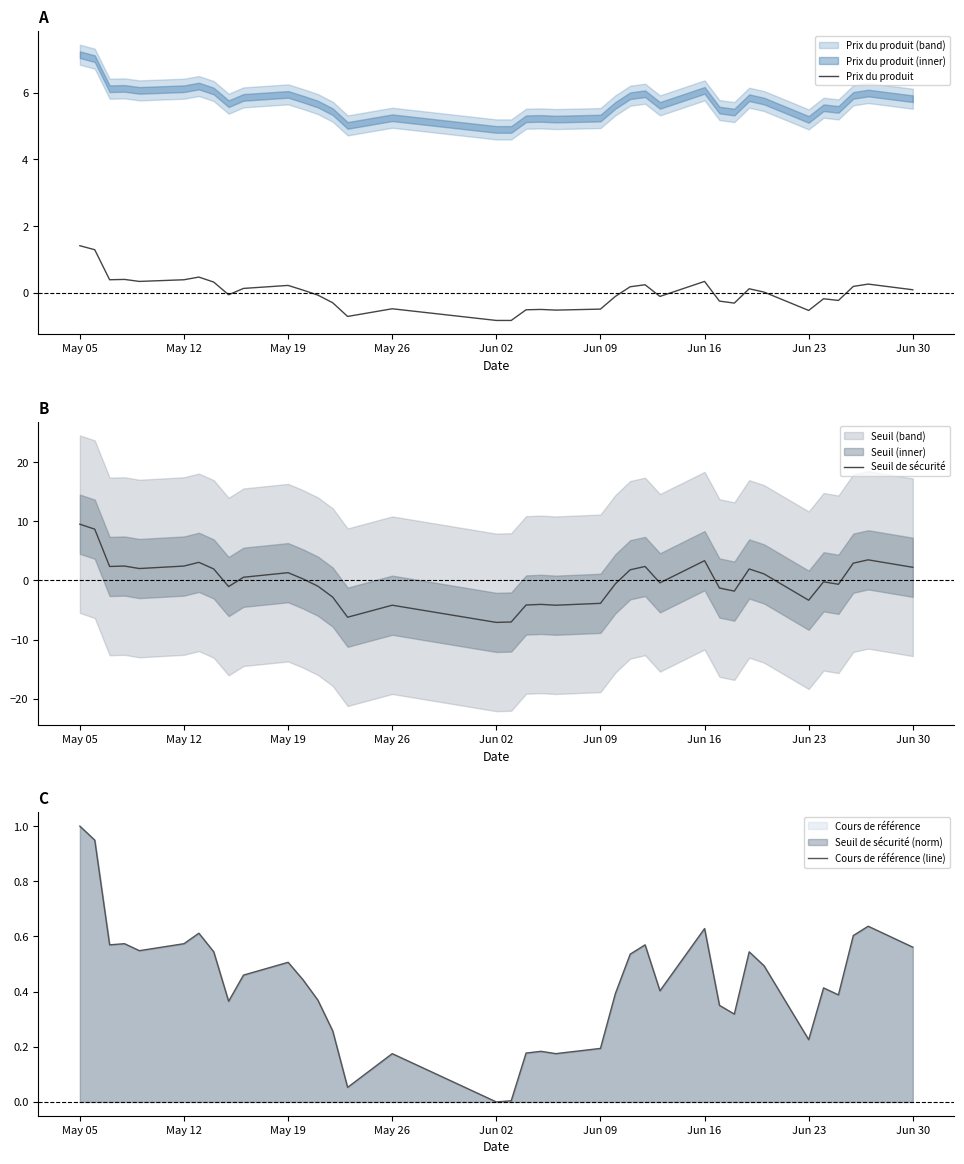

Is it true that Cours de référence (line) equals 0.2 at May 19?

False